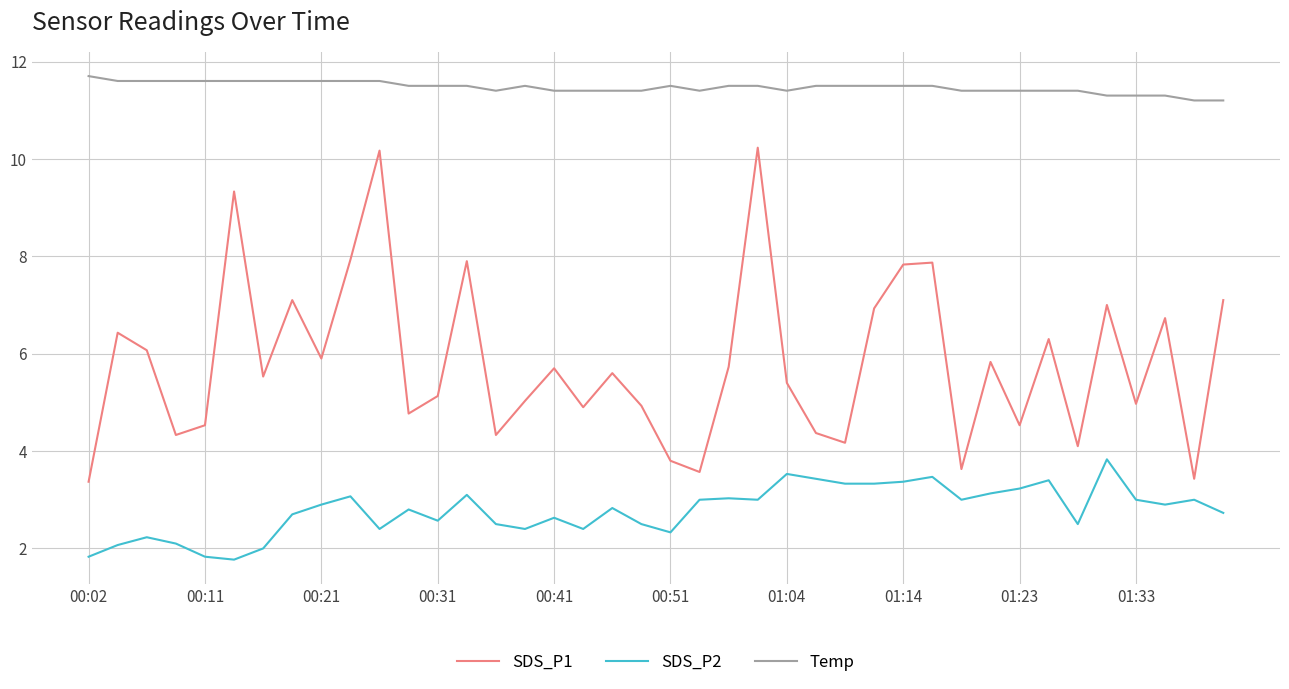

What is the difference between the maximum and minimum values in the SDS_P2 series?

2.1